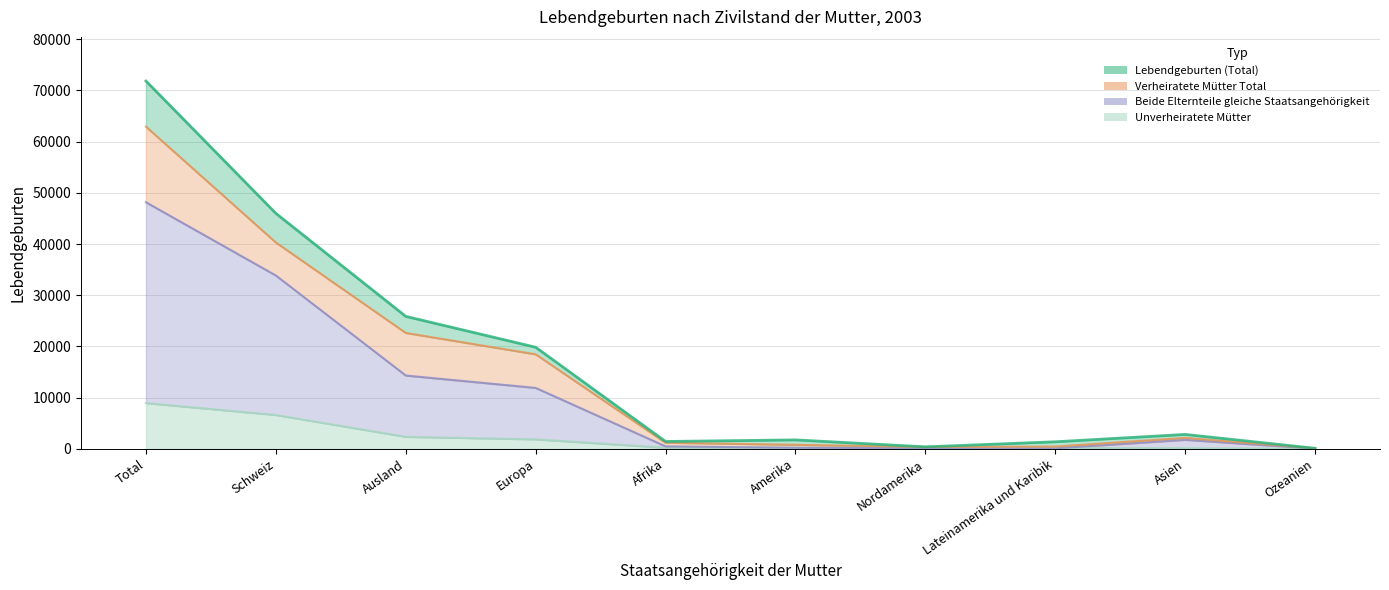

Does the chart display data point markers on the line(s)?

No